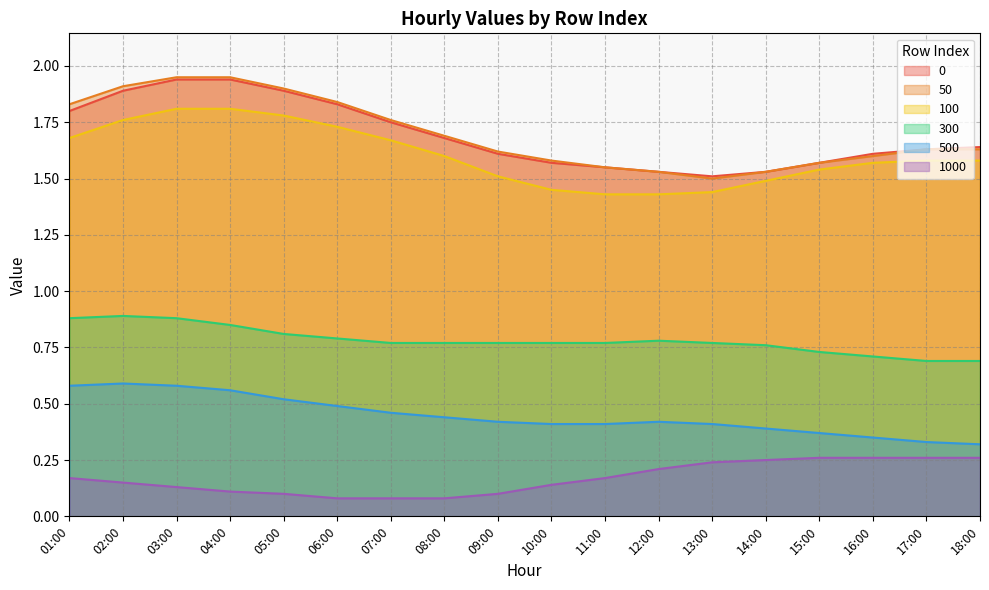

Rank the series by their maximum value, from lowest to highest.

1000, 500, 300, 100, 0, 50